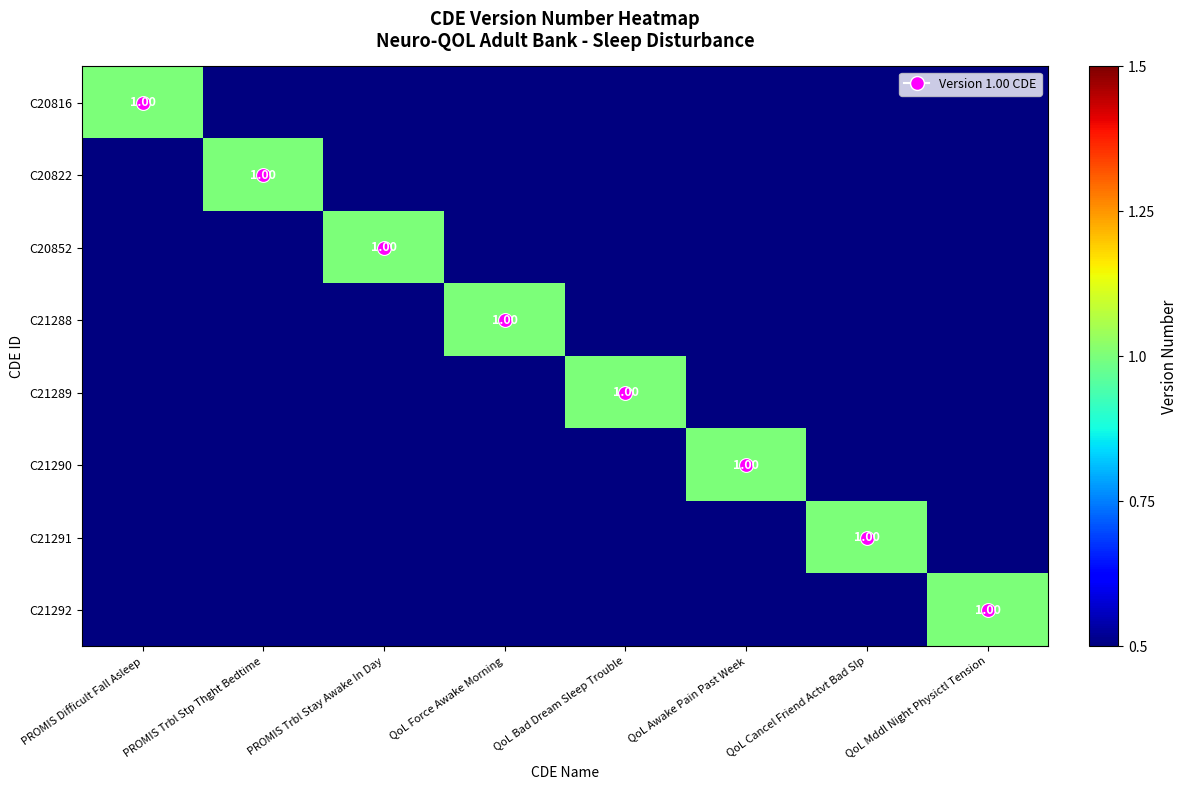

List the labels in order of C21288 value, largest first.

QoL Force Awake Morning, PROMIS Difficult Fall Asleep, PROMIS Trbl Stp Thght Bedtime, PROMIS Trbl Stay Awake In Day, QoL Bad Dream Sleep Trouble, QoL Awake Pain Past Week, QoL Cancel Friend Actvt Bad Slp, QoL Mddl Night Physictl Tension